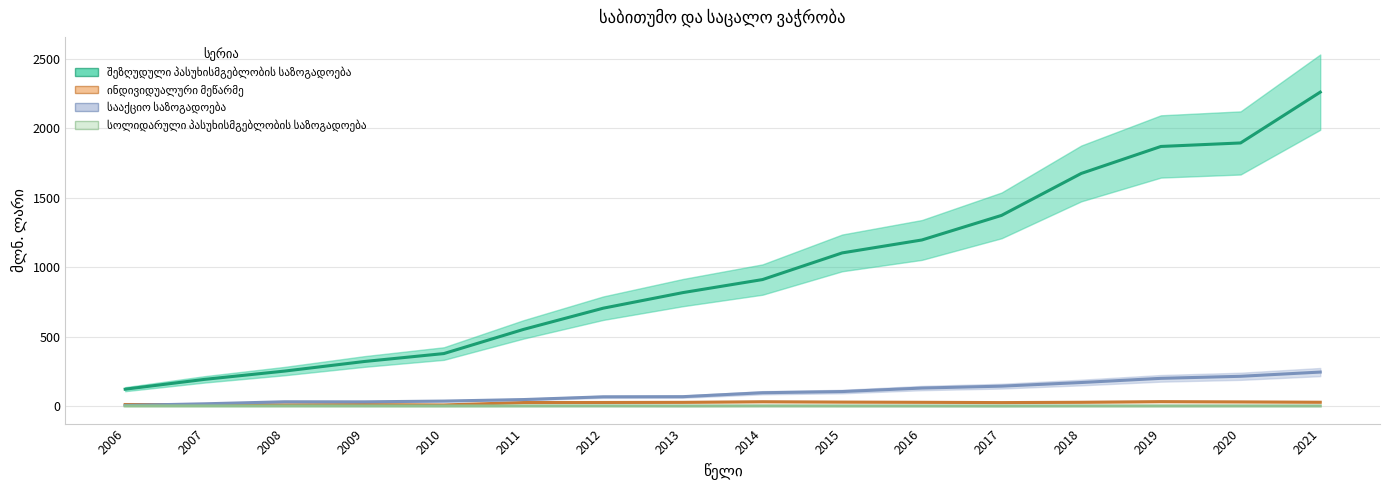

At which label does ინდივიდუალური მეწარმე reach its minimum?

2010